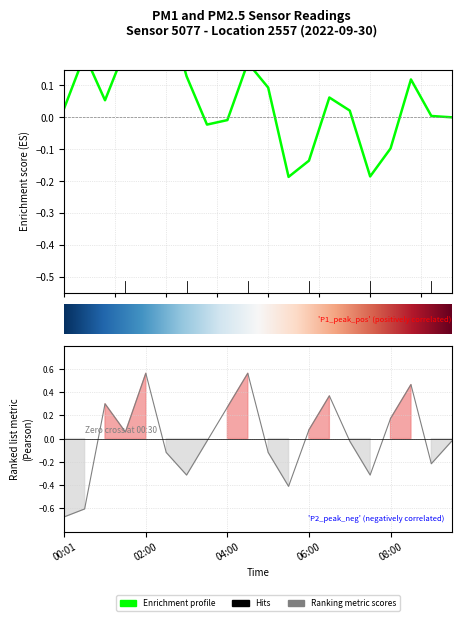

Which label corresponds to the largest value in the chart?

02:00